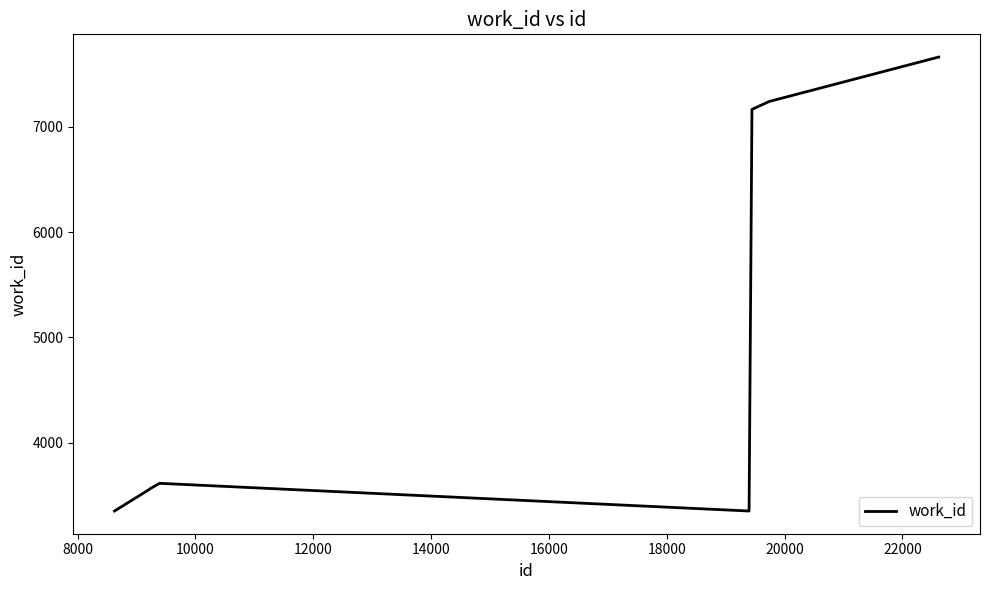

What is the maximum value shown in the chart?

7662